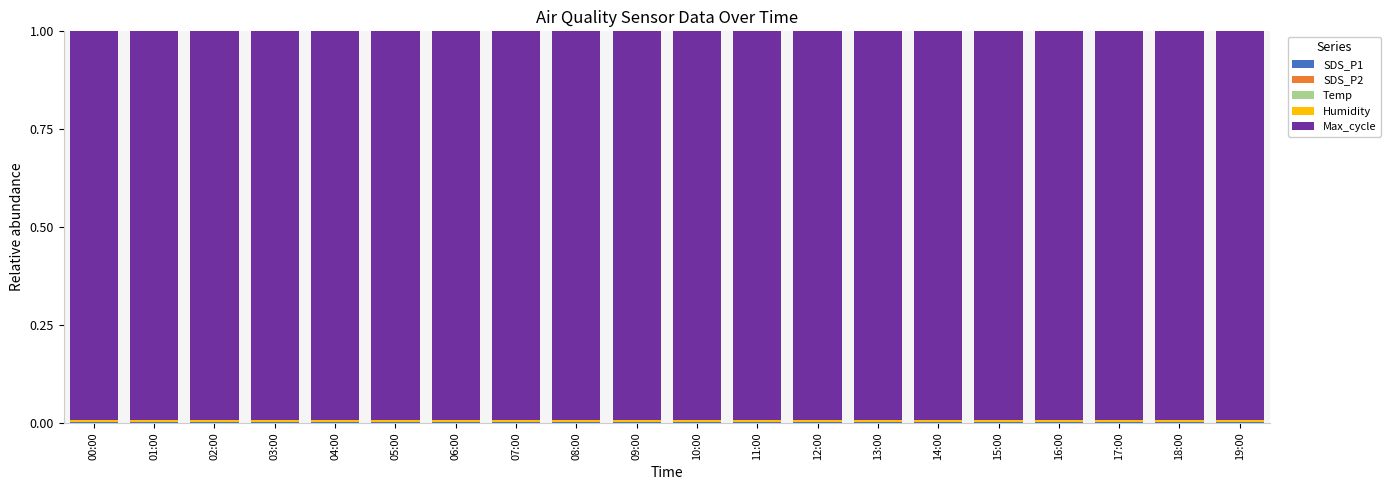

How many series are shown in this chart?

5